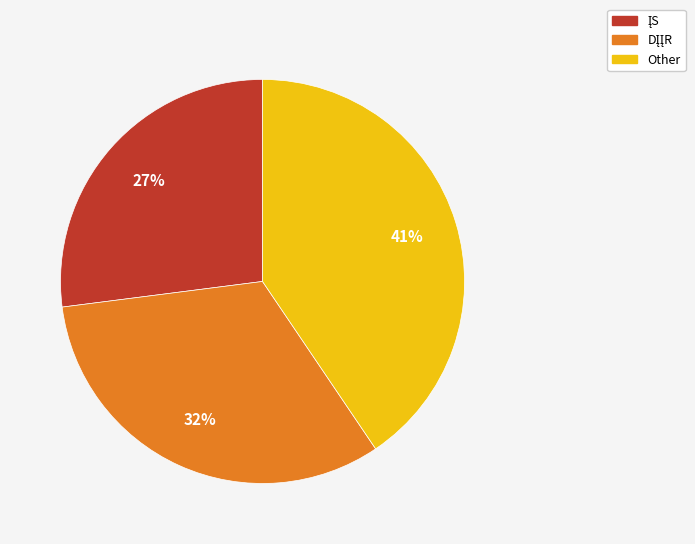

To the nearest percent, what is the average slice percentage?

33%